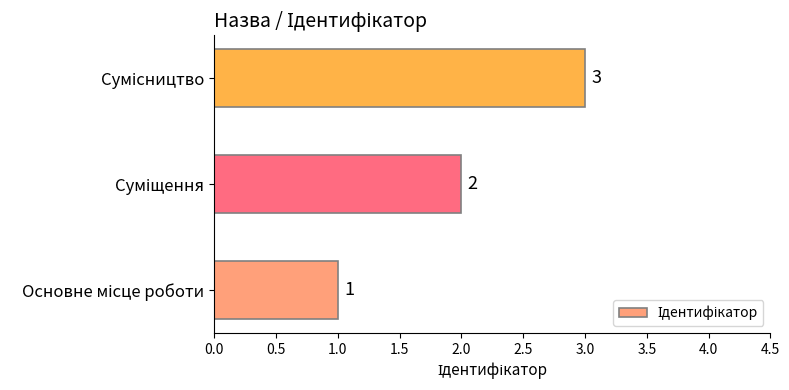

What is the difference between the maximum and minimum values?

2